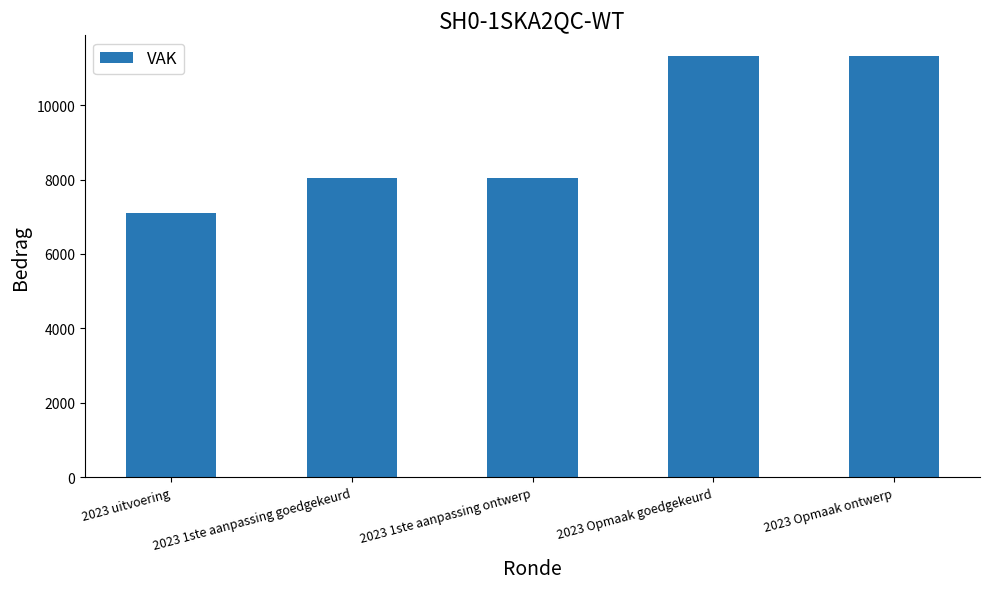

Reading right to left, extract all data points from this chart.

11307	11307	8029	8029	7089